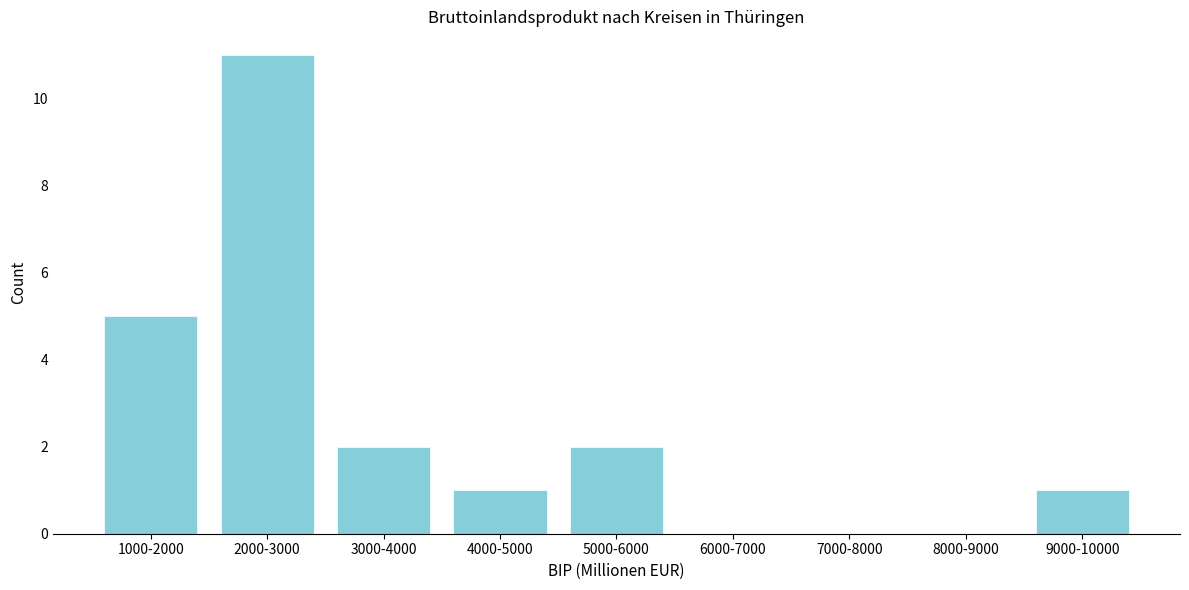

Reading right to left, transcribe all the data shown in this chart.

9000-10000=1	8000-9000=0	7000-8000=0	6000-7000=0	5000-6000=2	4000-5000=1	3000-4000=2	2000-3000=11	1000-2000=5